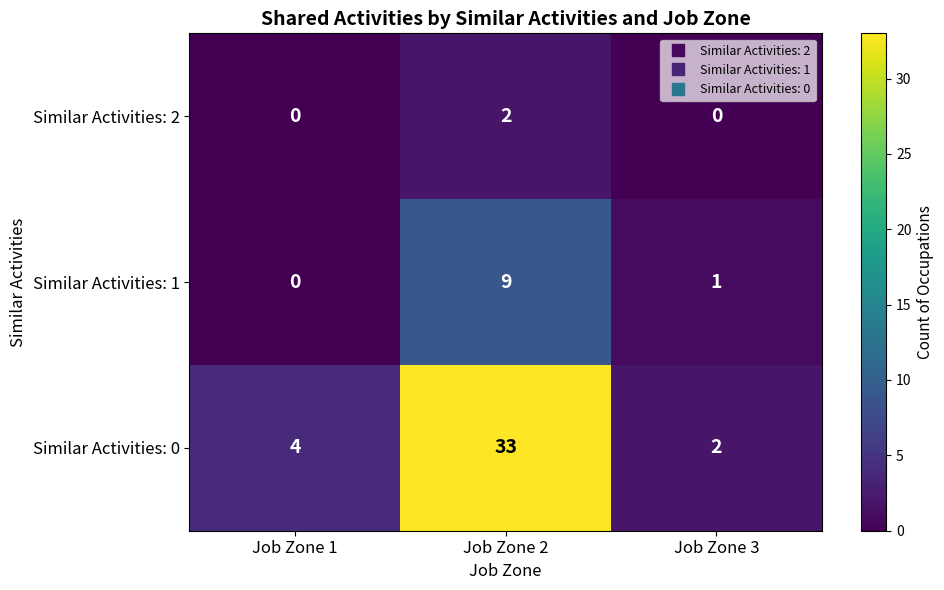

What is the total value across all series at Job Zone 2?

44